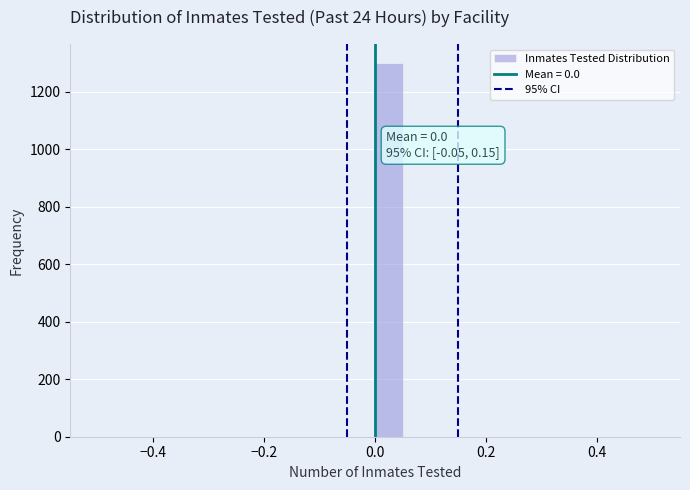

Read against the x-axis, roughly where is the centre of the tallest bar?

0.02